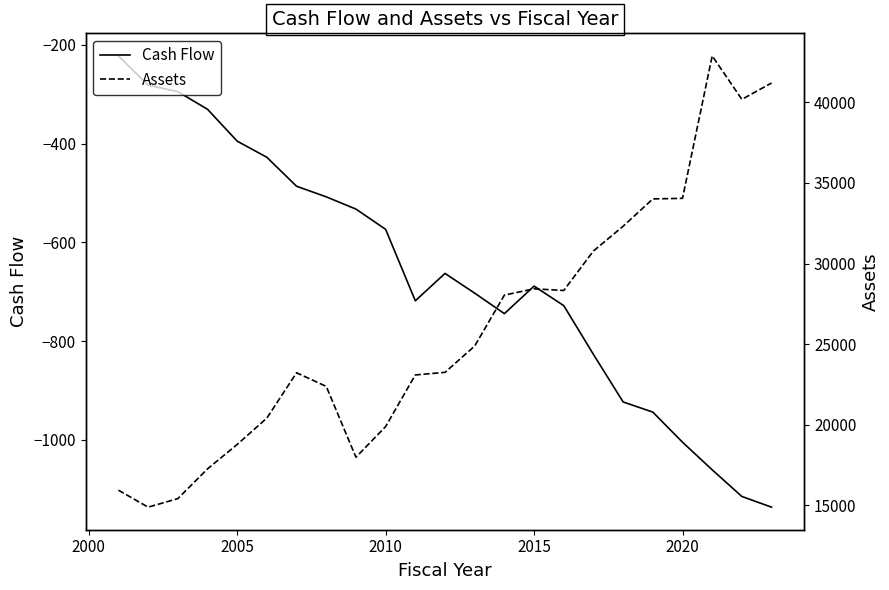

Is it true that Cash Flow equals -688.8 at 2015?

True